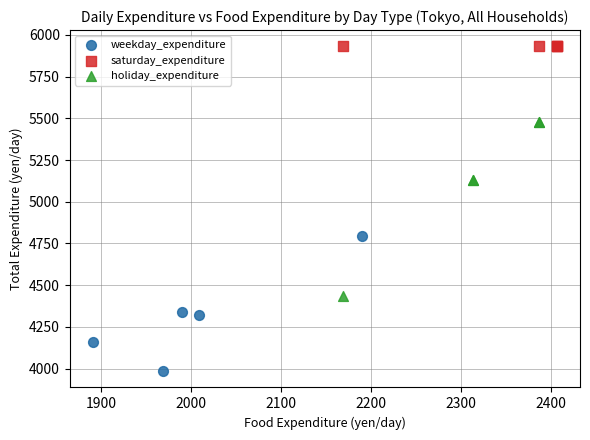

Which series contains the highest Y value?

saturday_expenditure